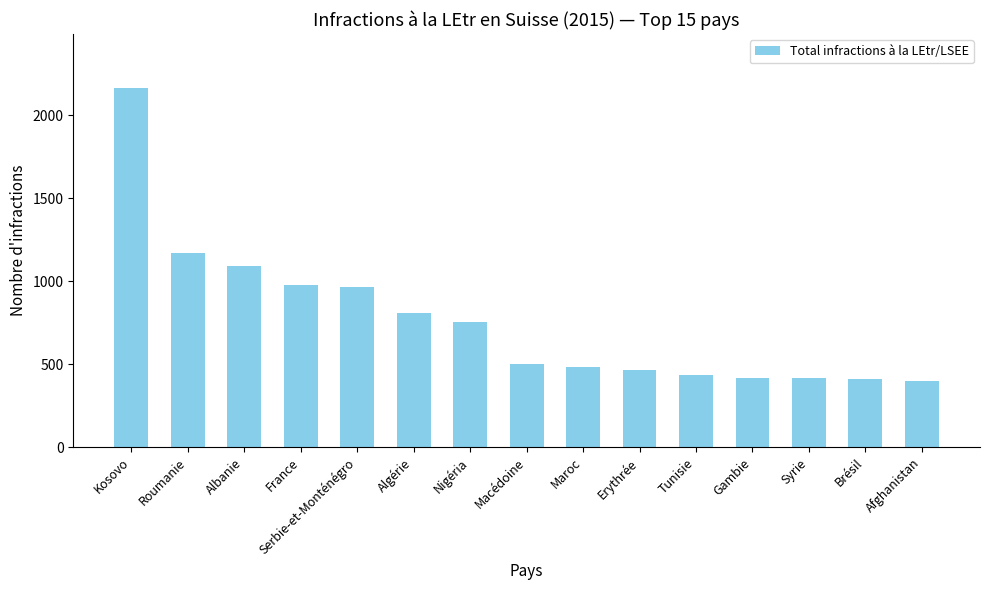

Approximately how many times larger is the value at Kosovo compared to Syrie?

5.2